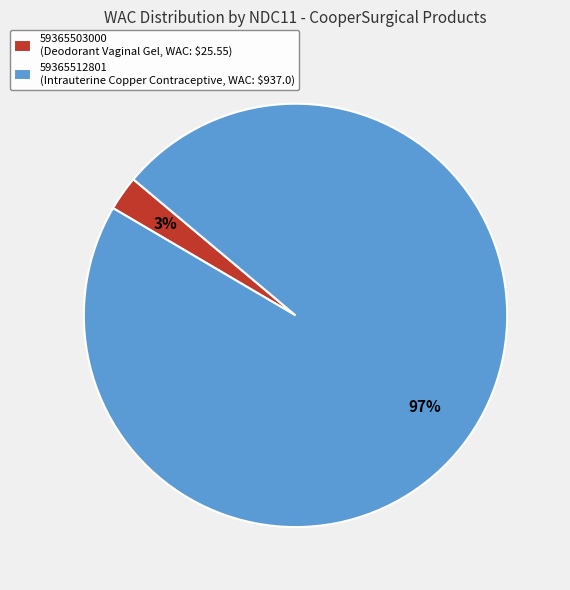

Which slice is the largest?

59365512801